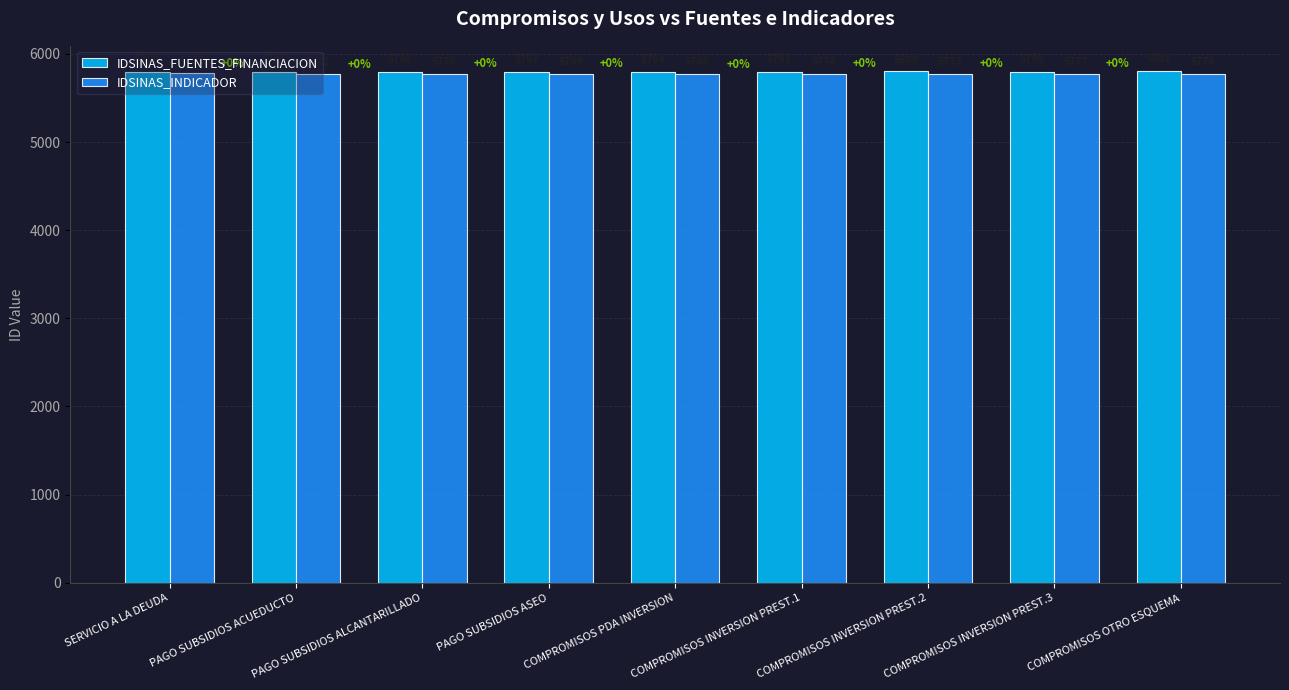

List the series in order of their overall mean, highest first.

IDSINAS_FUENTES_FINANCIACION, IDSINAS_INDICADOR